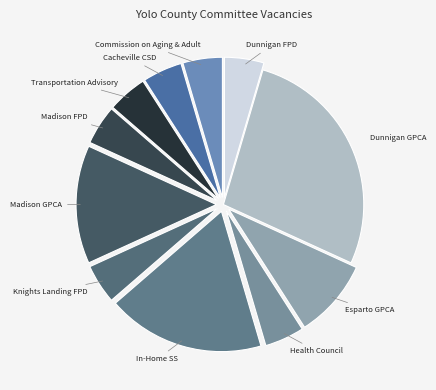

Combined, do Dunnigan GPCA and Madison FPD account for over 50%?

No